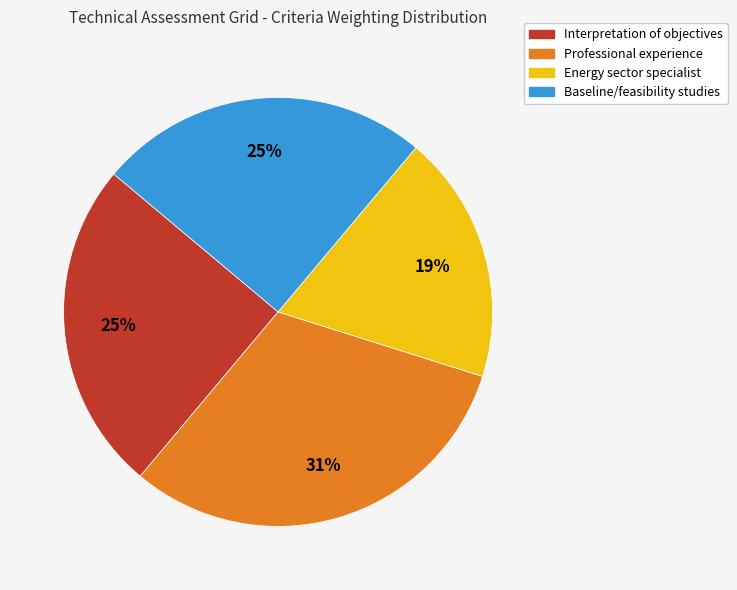

Which slice is the smallest?

Energy sector specialist